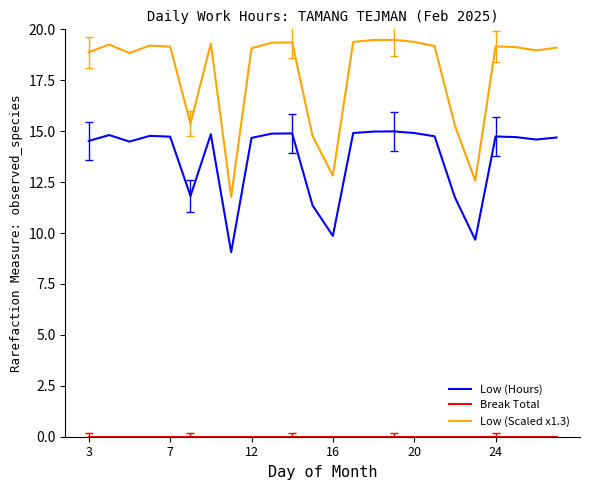

What is the greatest value displayed?

19.5